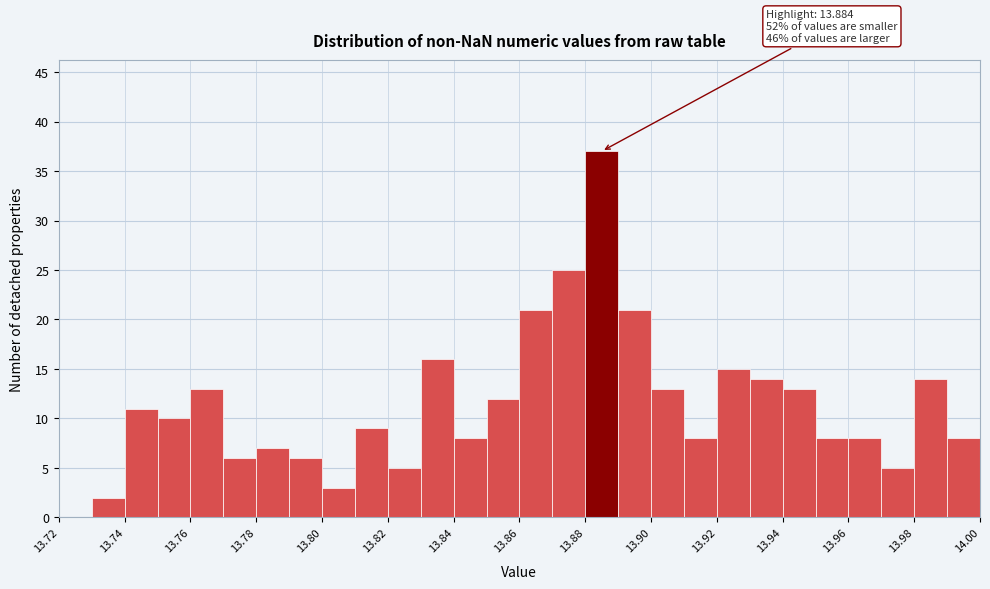

Which range on the x-axis has the tallest bar?

13.88 to 13.89